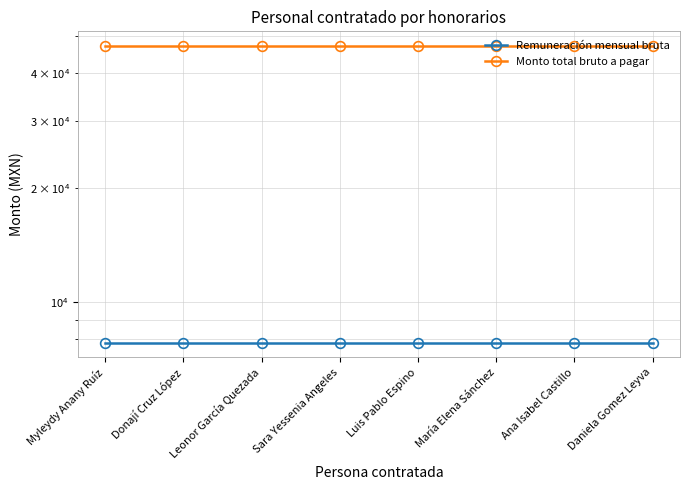

Is this an area chart (filled region under the line)?

No